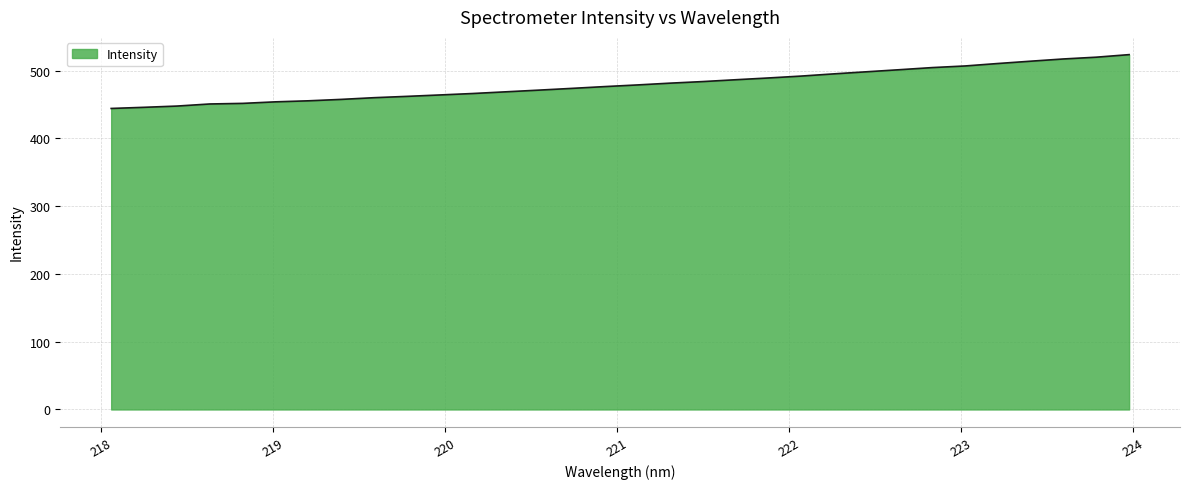

What is the difference between the maximum and minimum values?

79.4